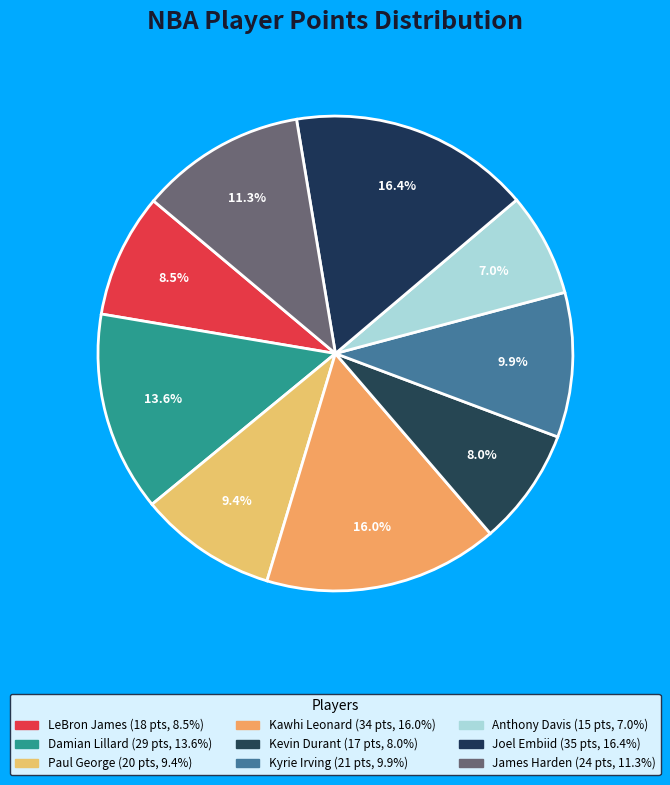

Is there a majority slice in this chart?

No